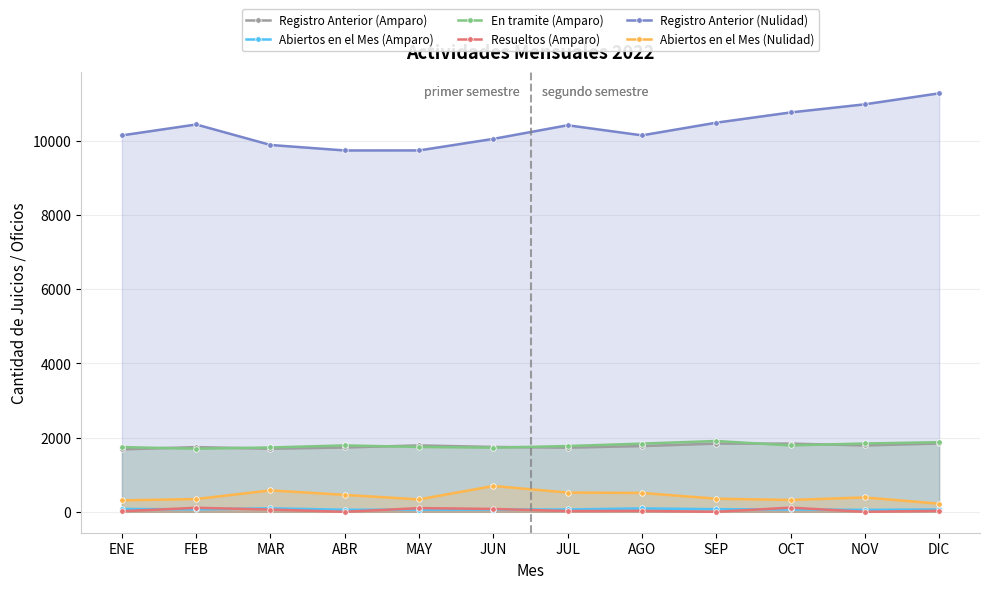

What is the maximum value shown in the chart?

11272